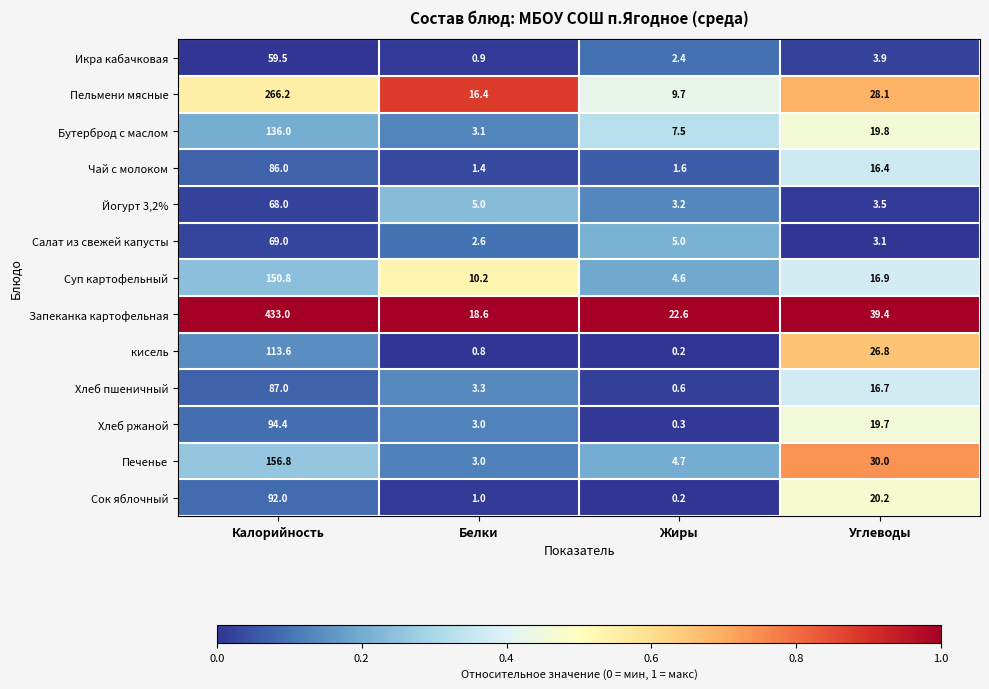

What is the difference between the Салат из свежей капусты values at Калорийность and Углеводы?

65.9